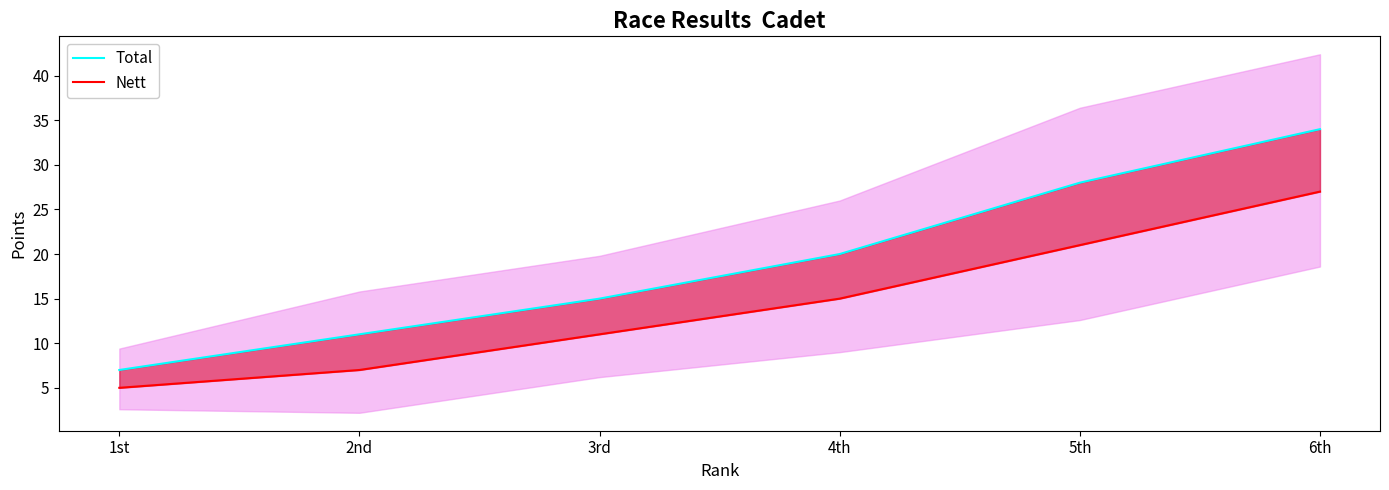

True or false: Total has a value of 11 at 2nd.

True